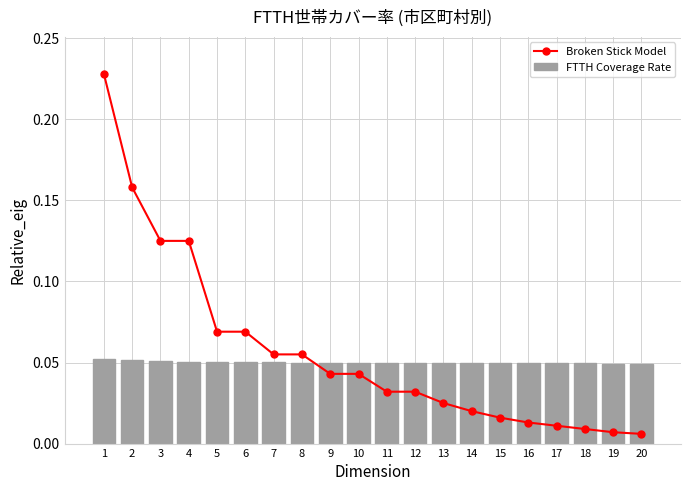

How many distinct data groups are displayed?

2